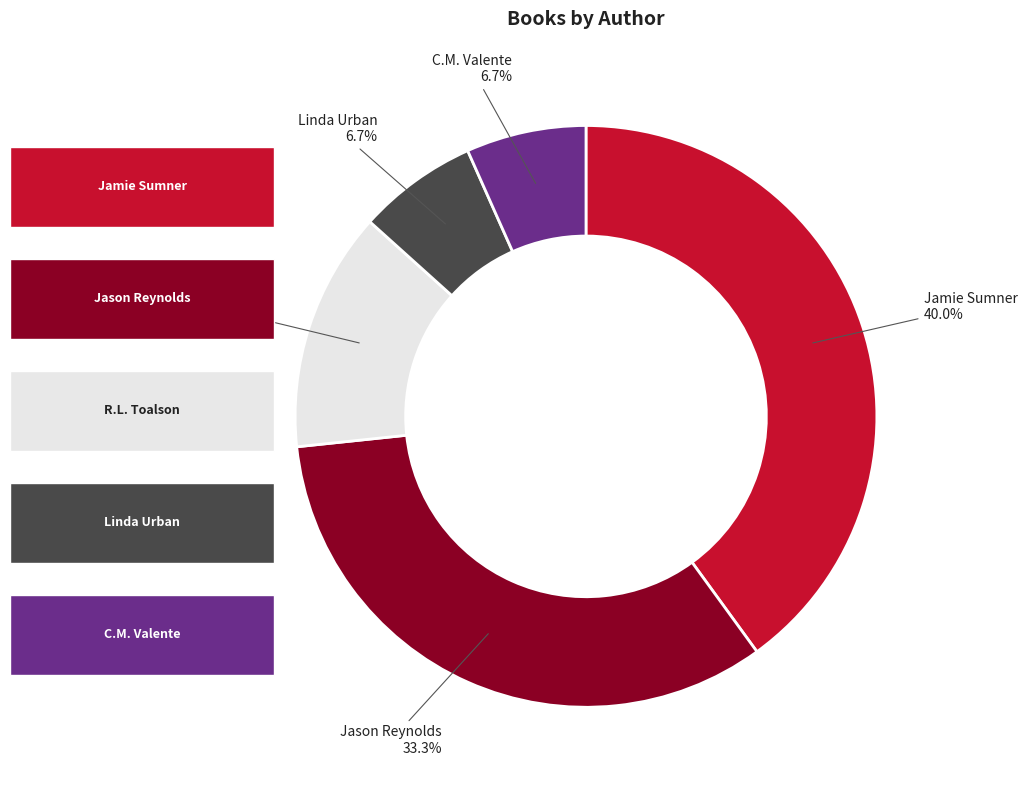

Does any single category account for the majority?

No